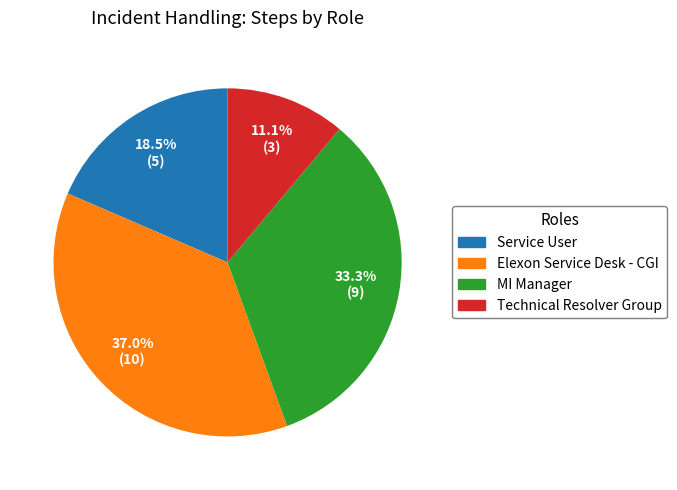

How many slices are in this pie chart?

4